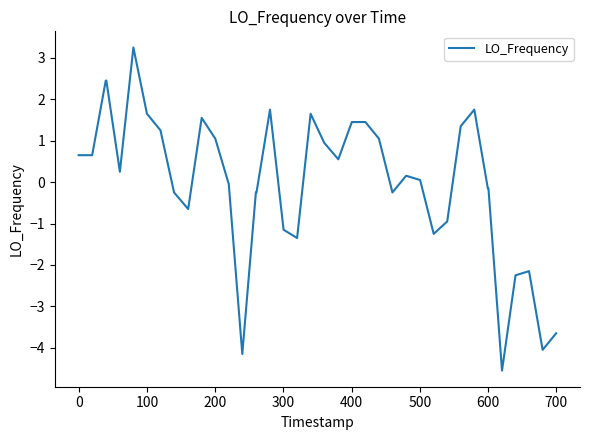

What is the minimum value shown in the chart?

-4.6